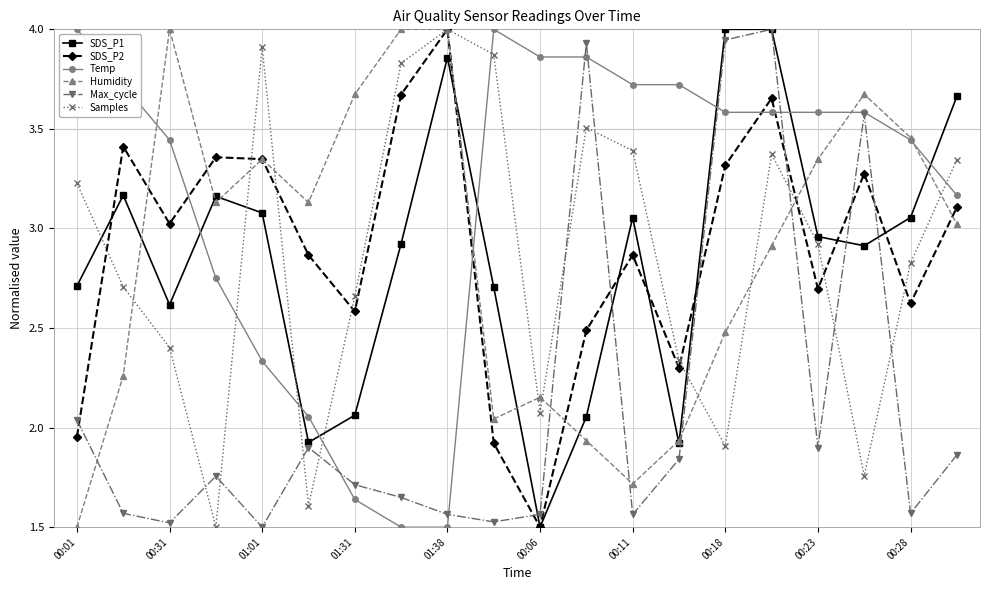

True or false: Max_cycle has more than 0 points higher than both neighbors.

True